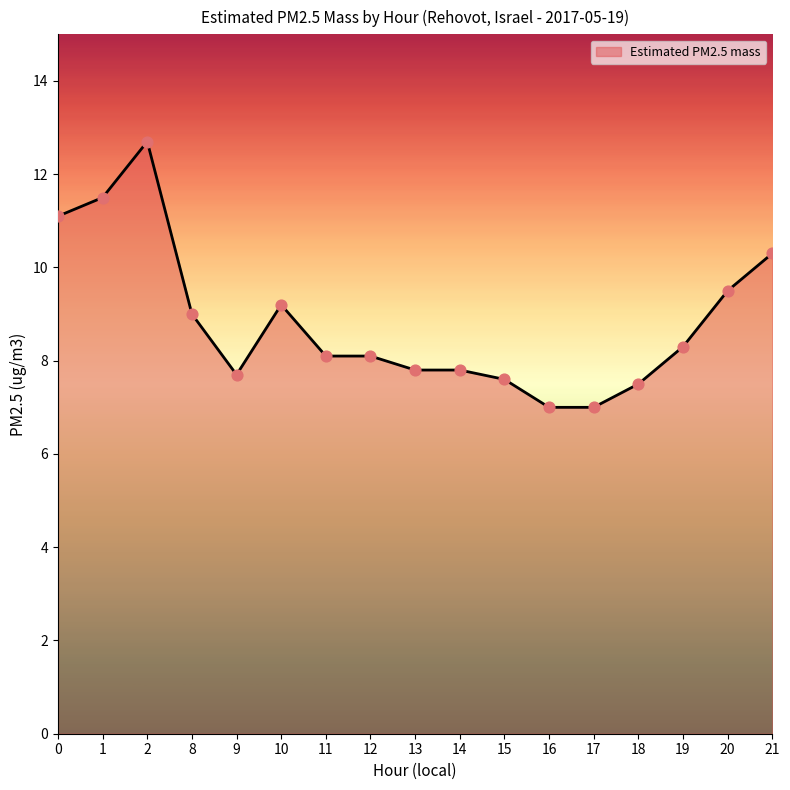

What is the ratio of the value at 19 to the value at 11?

1.0